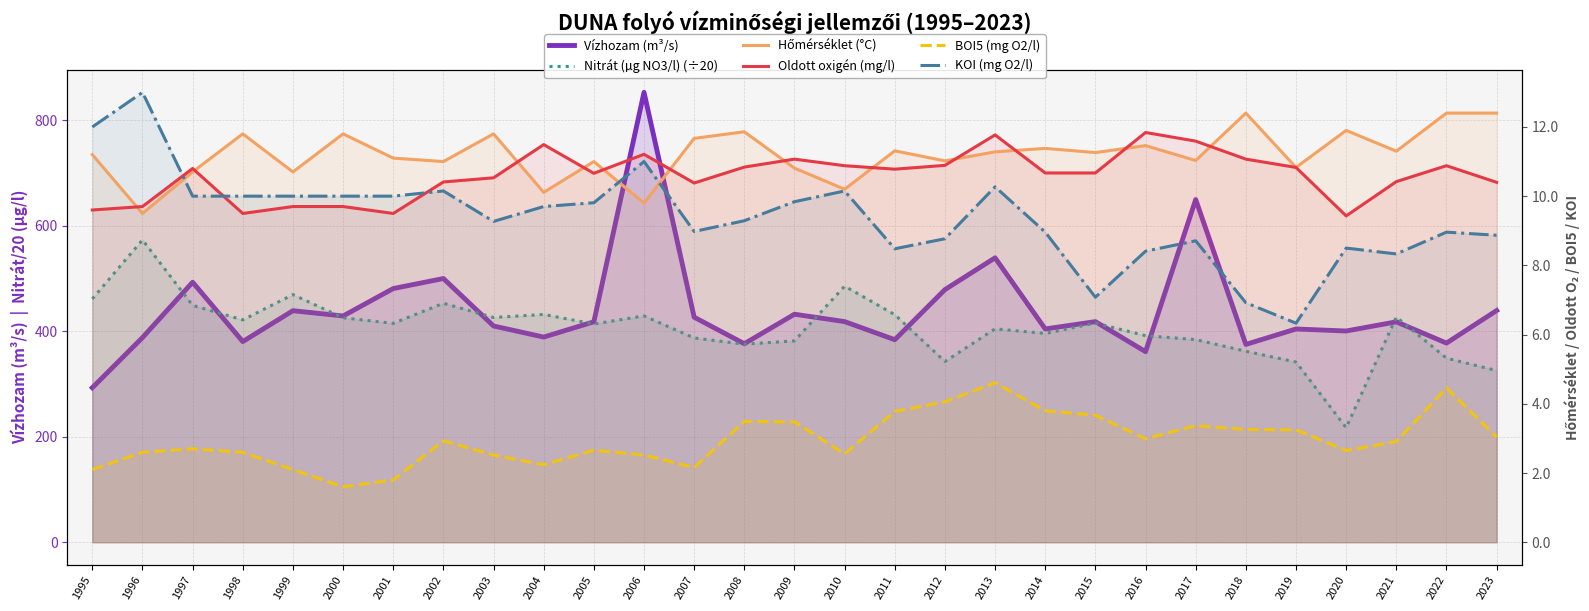

What are all the series names shown in the legend?

Vízhozam (m³/s), Nitrát (µg NO3/l) (÷20), Hőmérséklet (°C), Oldott oxigén (mg/l), BOI5 (mg O2/l), KOI (mg O2/l)